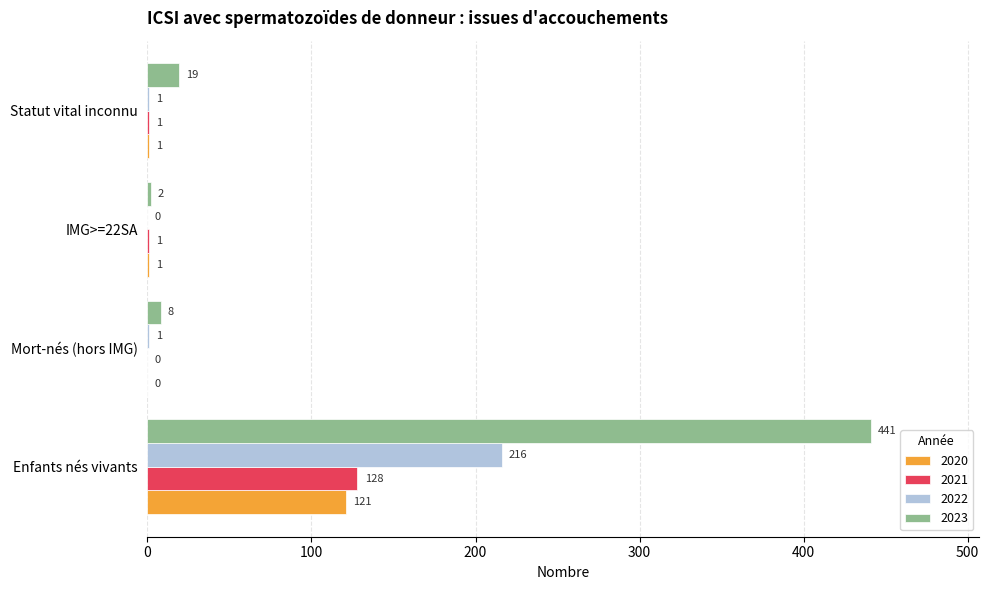

Which series has the largest total across all categories?

2023